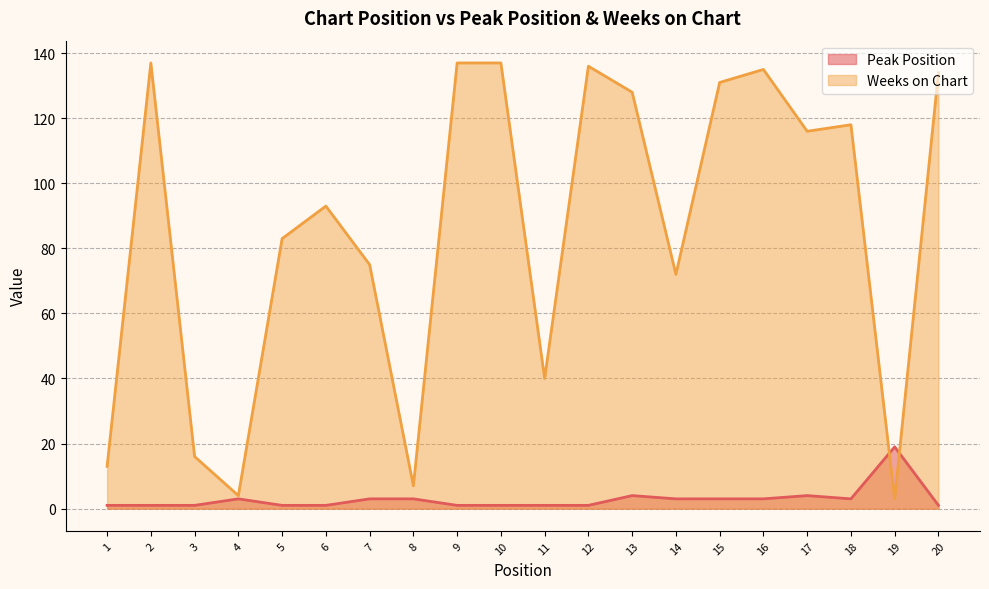

What are all the series names shown in the legend?

Peak Position, Weeks on Chart